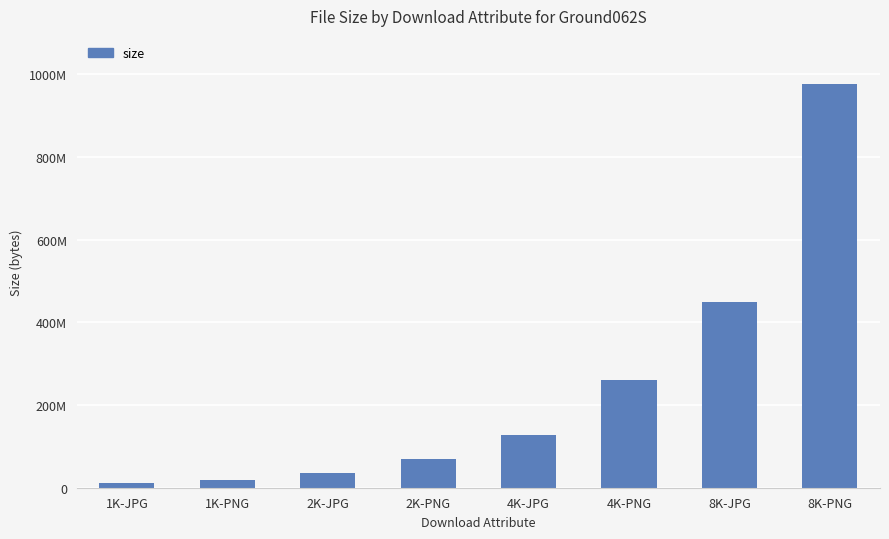

Are the bars horizontal?

No